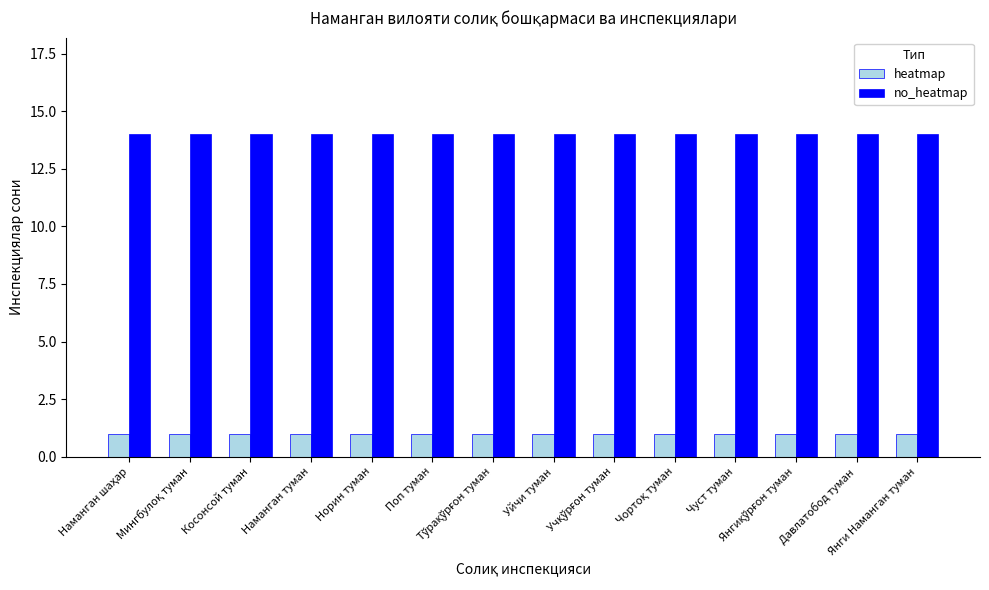

At how many categories does at least one series exceed 9?

14